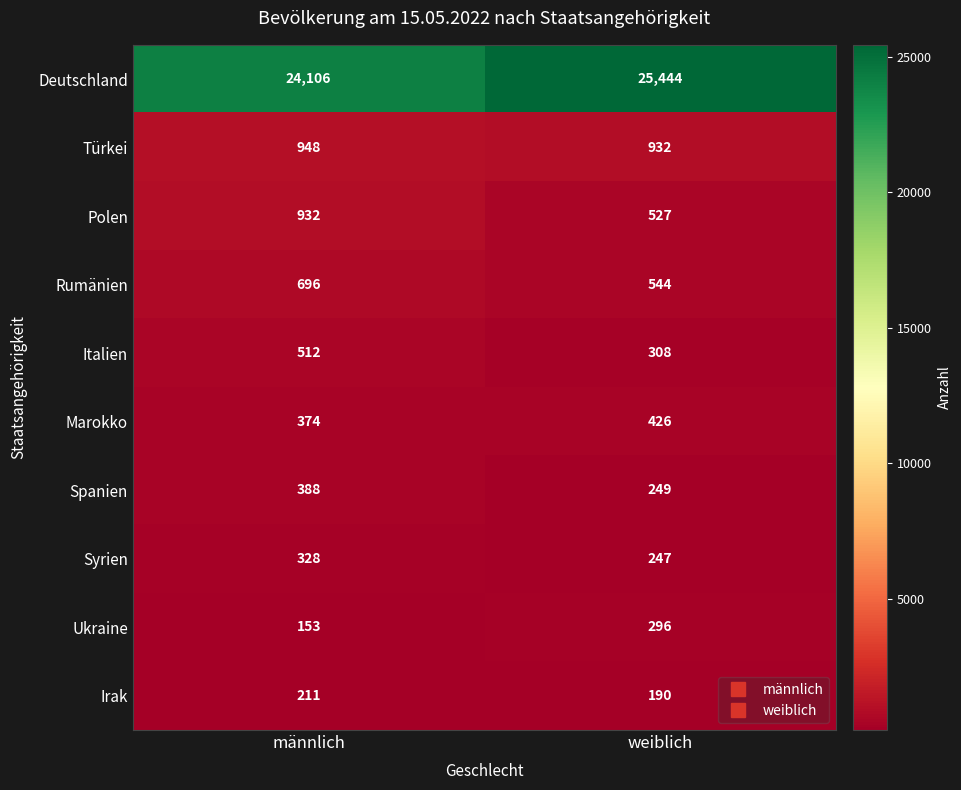

Count the number of data series in this chart.

10